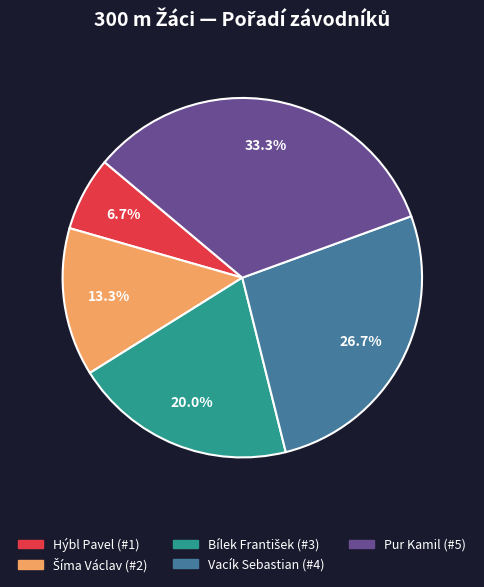

How much of the chart is everything except Hýbl Pavel?

93.3%